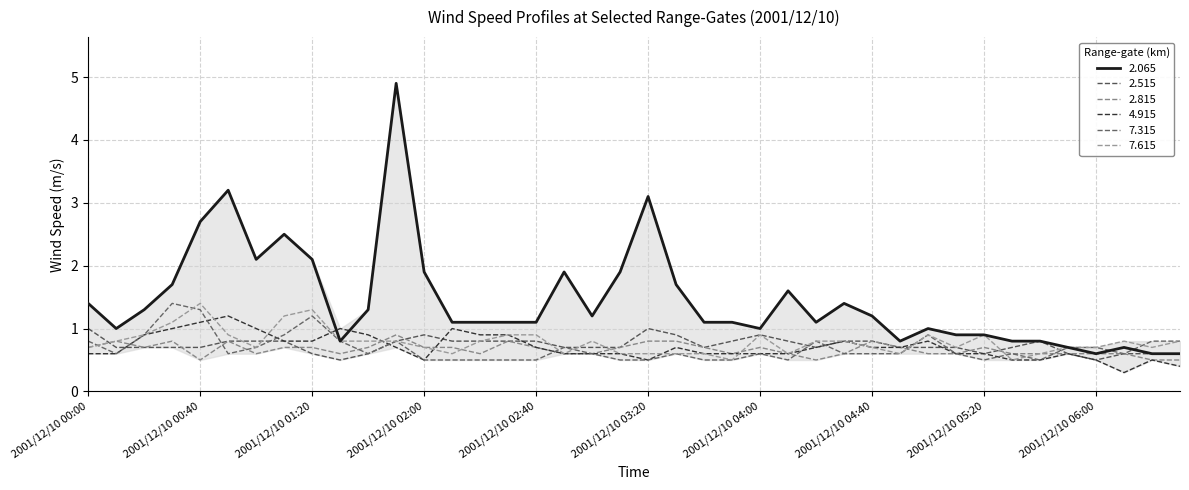

Does the chart have visible grid lines?

Yes